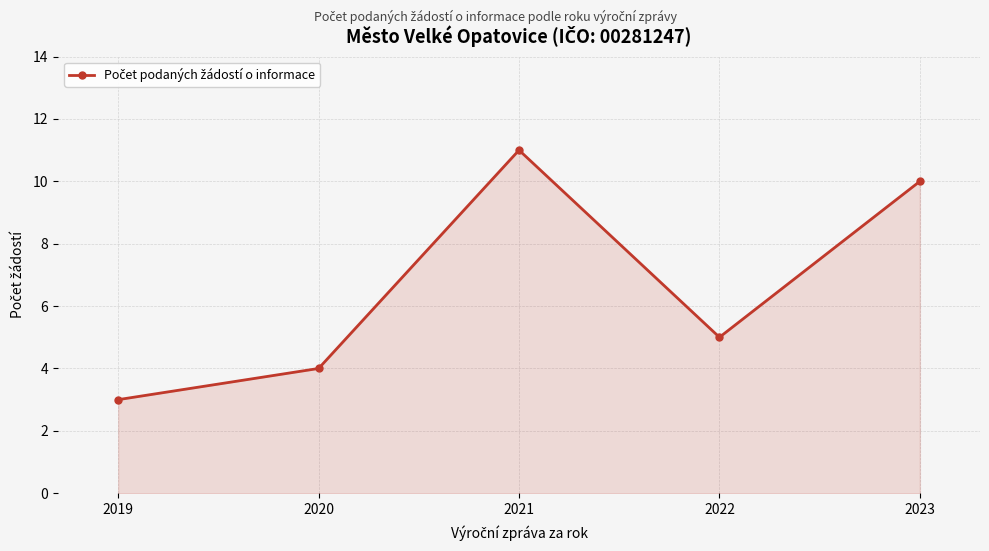

Reading right to left, transcribe all the data shown in this chart.

10	5	11	4	3